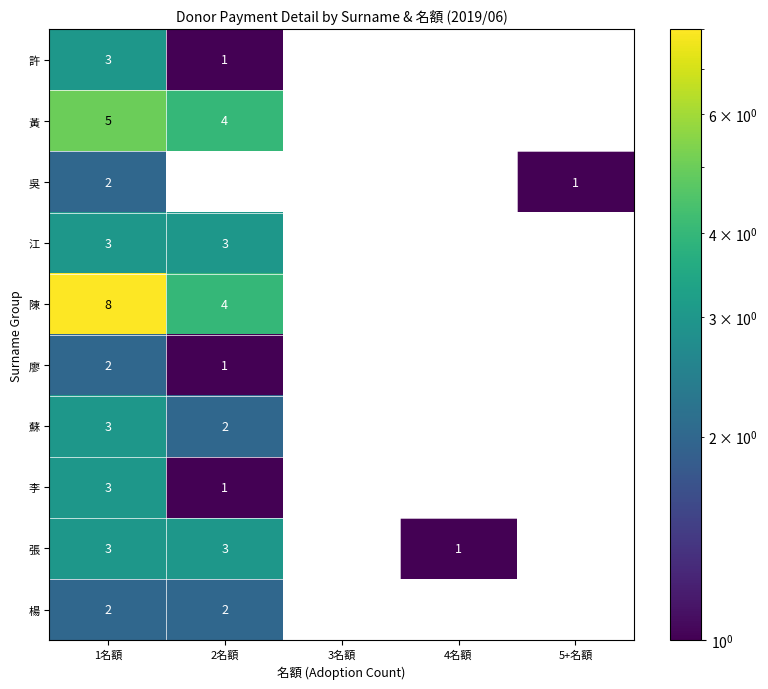

What is the total value across all series at 1名額?

34